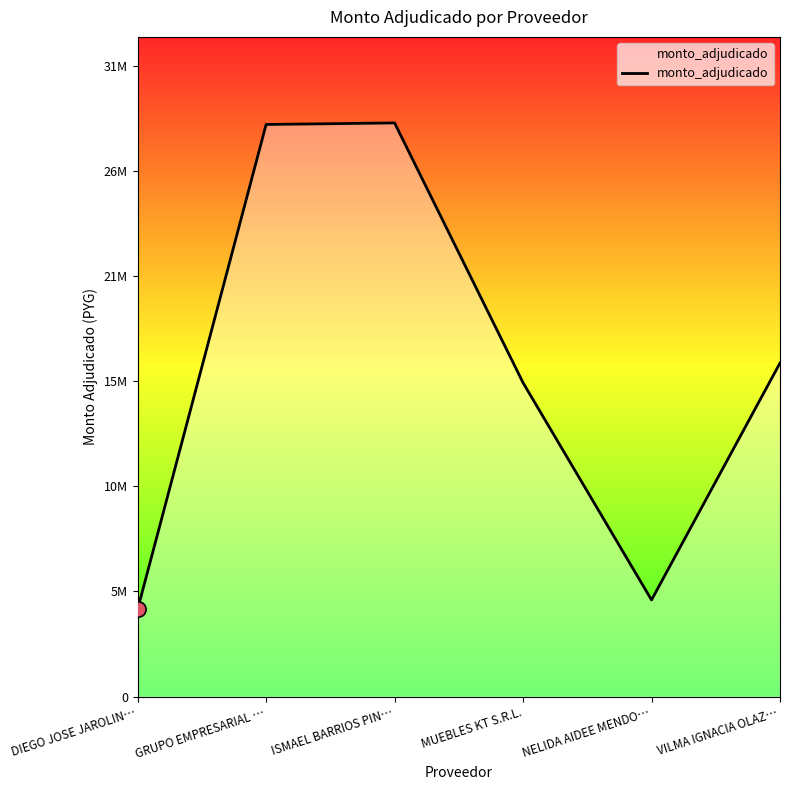

Is this an area chart (filled region under the line)?

Yes